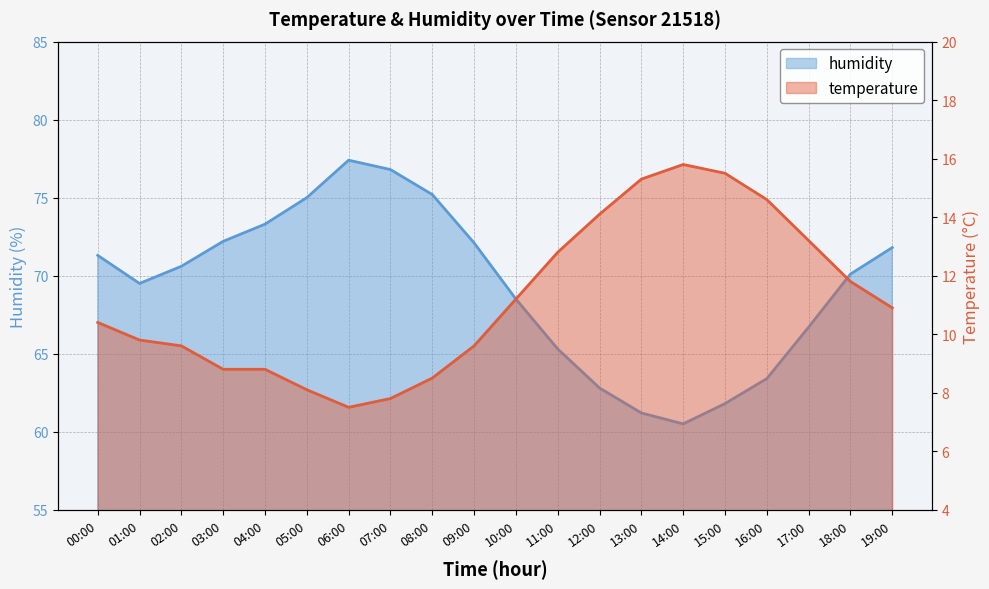

What position from the right is 17:00?

3